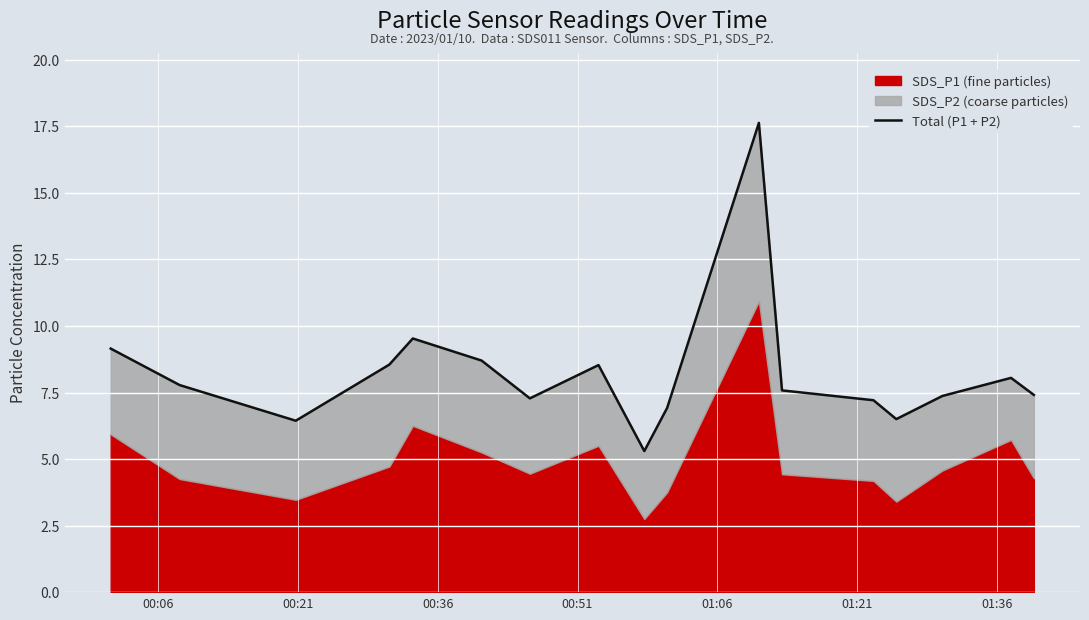

What is the greatest value displayed?

17.6